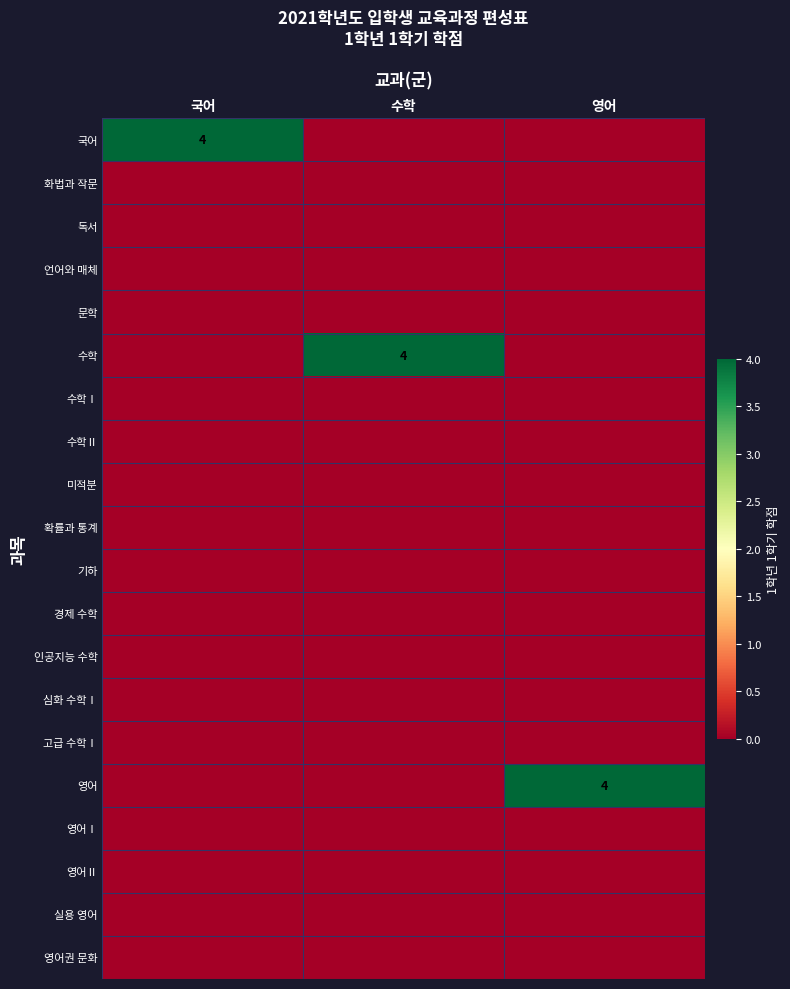

At which category is the sum across all series the highest?

국어